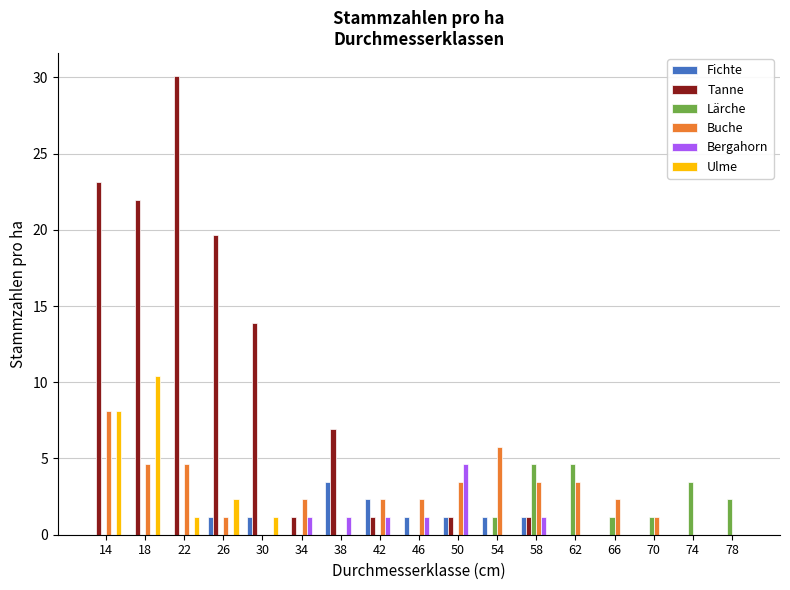

What is the maximum value for Ulme?

10.4